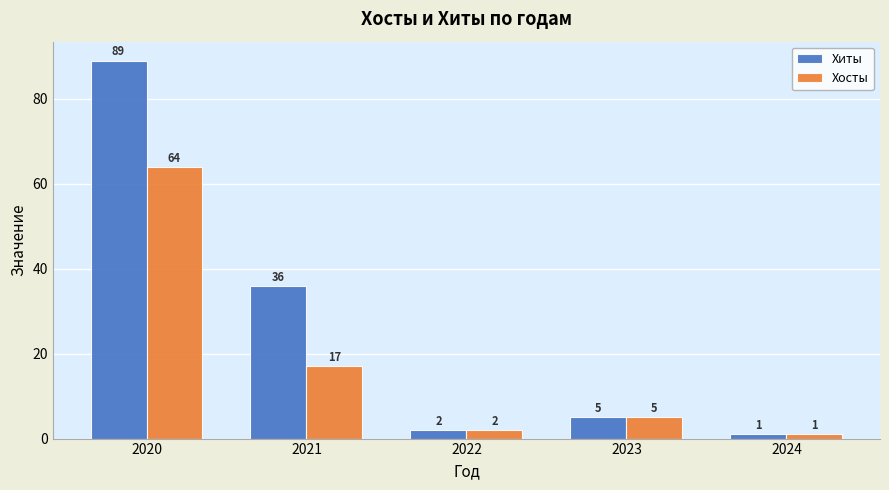

Is it true that Хосты equals 64 at 2020?

True